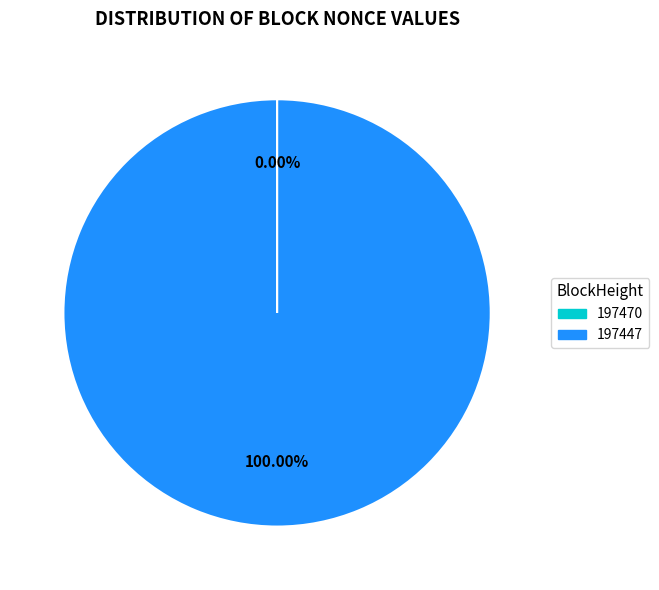

Does 197447 represent more than half of the total?

Yes